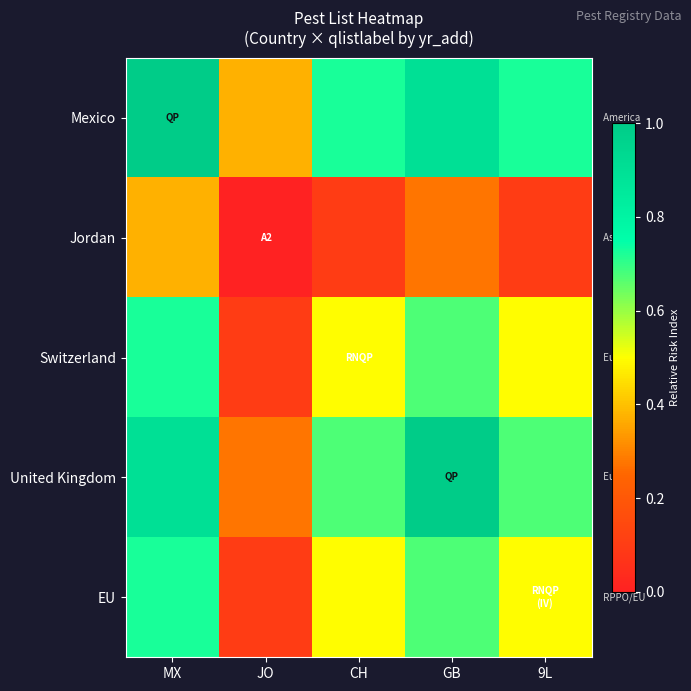

How many categories are shown in the chart?

5